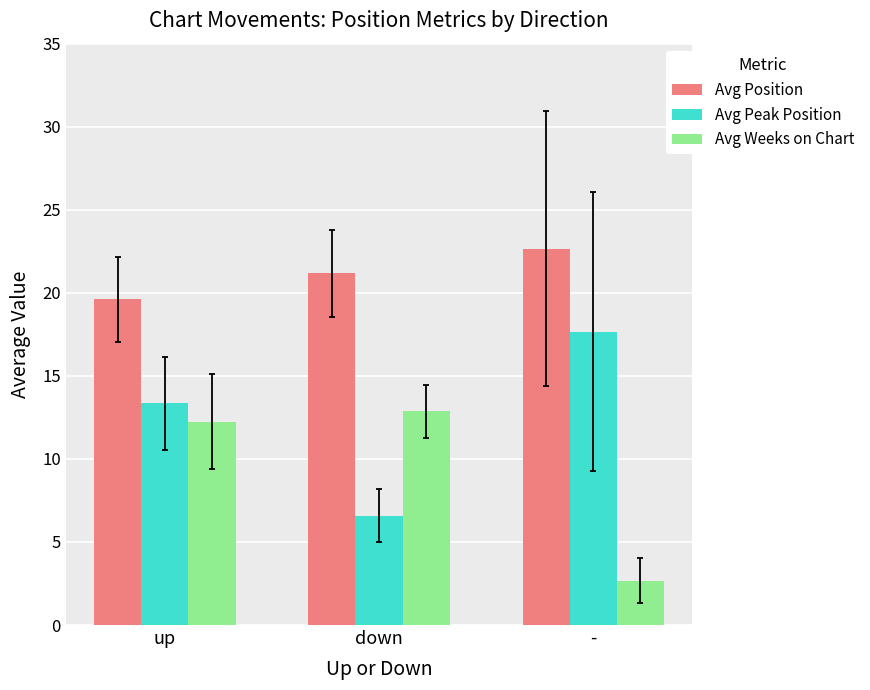

What is the difference between the maximum and minimum values in the Avg Weeks on Chart series?

10.2